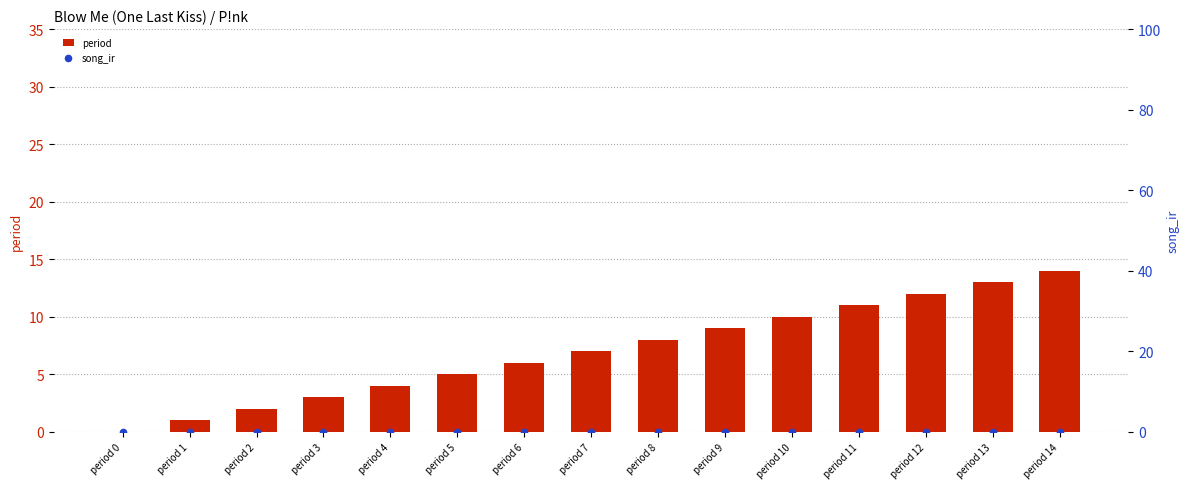

At how many categories does at least one series exceed 9?

5